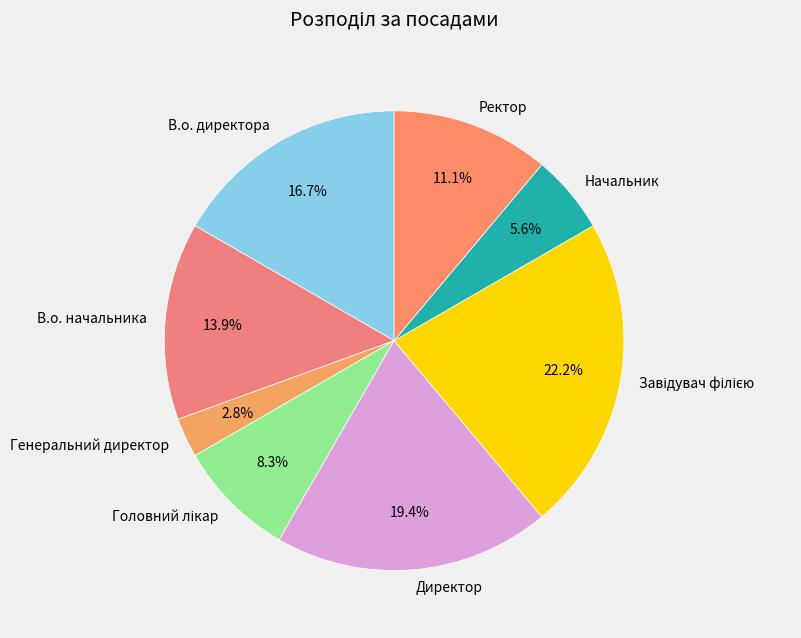

Does Генеральний директор account for over 50% of the chart?

No